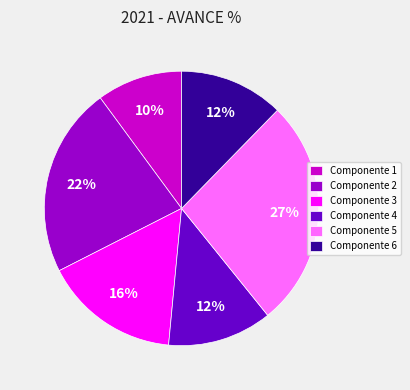

Which has a higher value, Componente 5 or Componente 4?

Componente 5